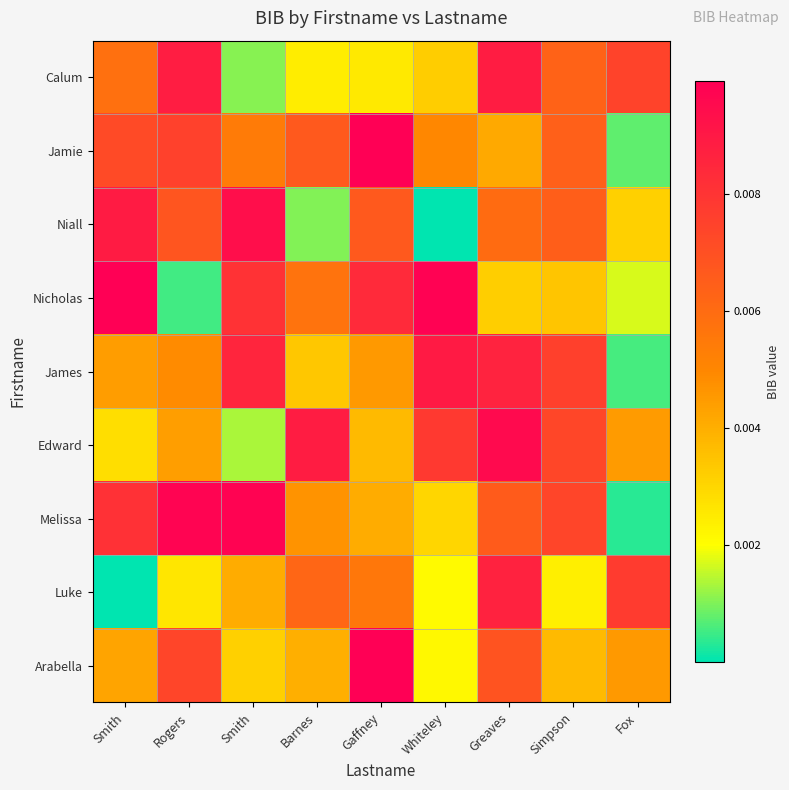

Which category has the highest value across all series?

Gaffney